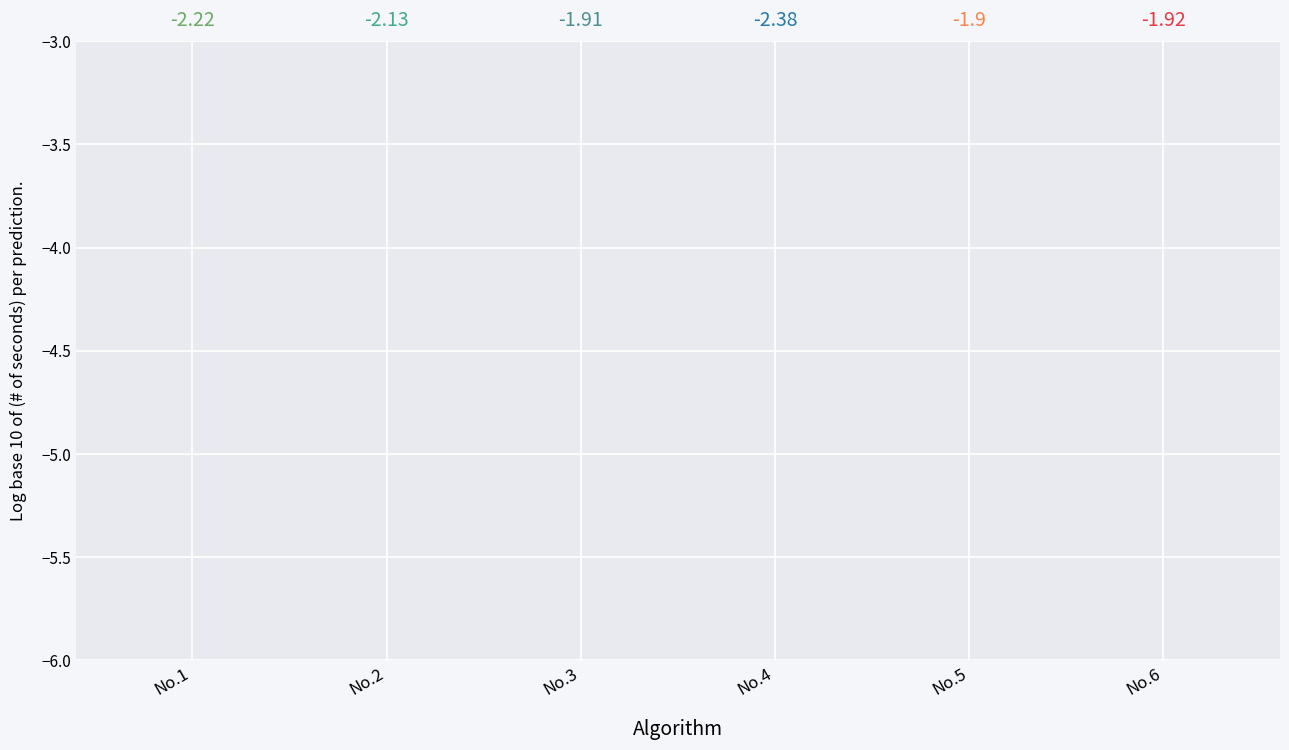

What is the difference between the maximum and minimum values?

0.5